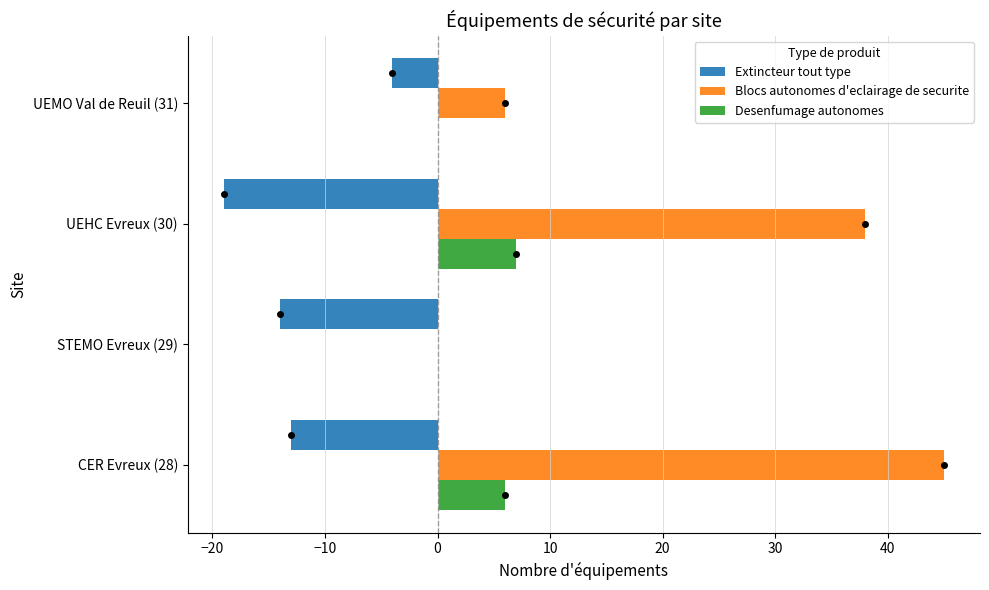

What are all the series names shown in the legend?

Extincteur tout type, Blocs autonomes d'eclairage de securite, Desenfumage autonomes